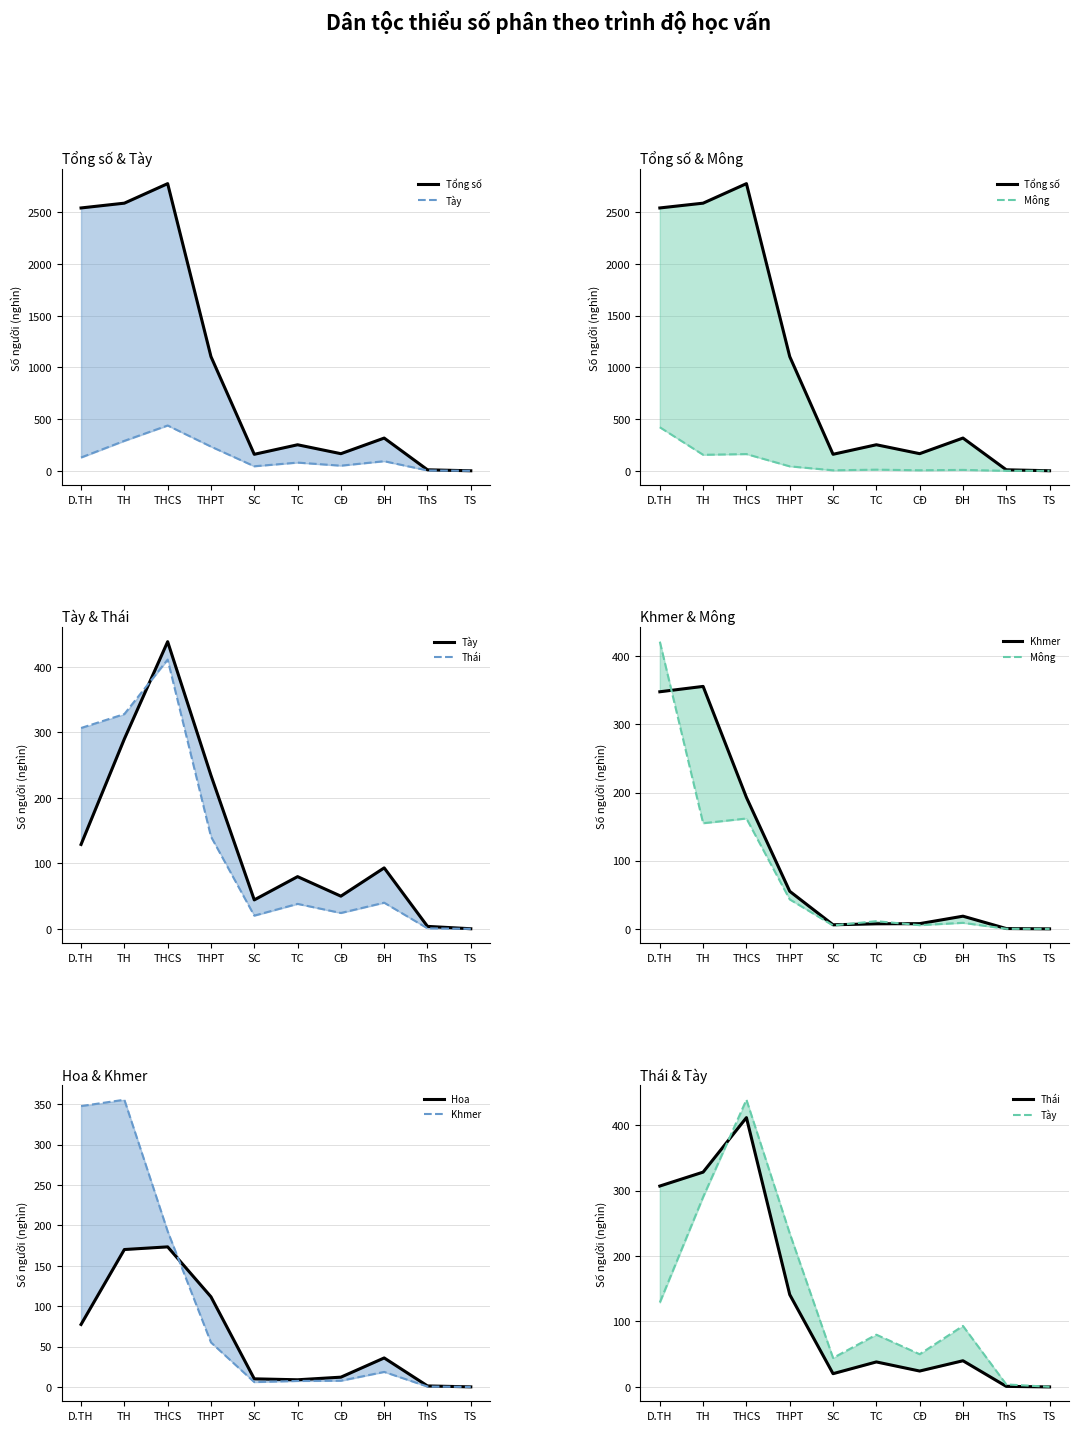

Is the value of Tổng số at TS greater than the value of Hoa at ThS?

No